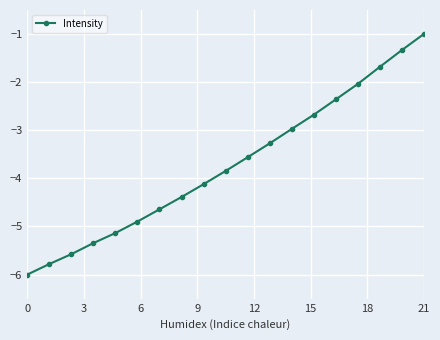

Reading left to right, list all the values displayed in this chart.

-6.0	-5.8	-5.6	-5.3	-5.1	-4.9	-4.6	-4.4	-4.1	-3.8	-3.6	-3.3	-3.0	-2.7	-2.4	-2.0	-1.7	-1.3	-1.0